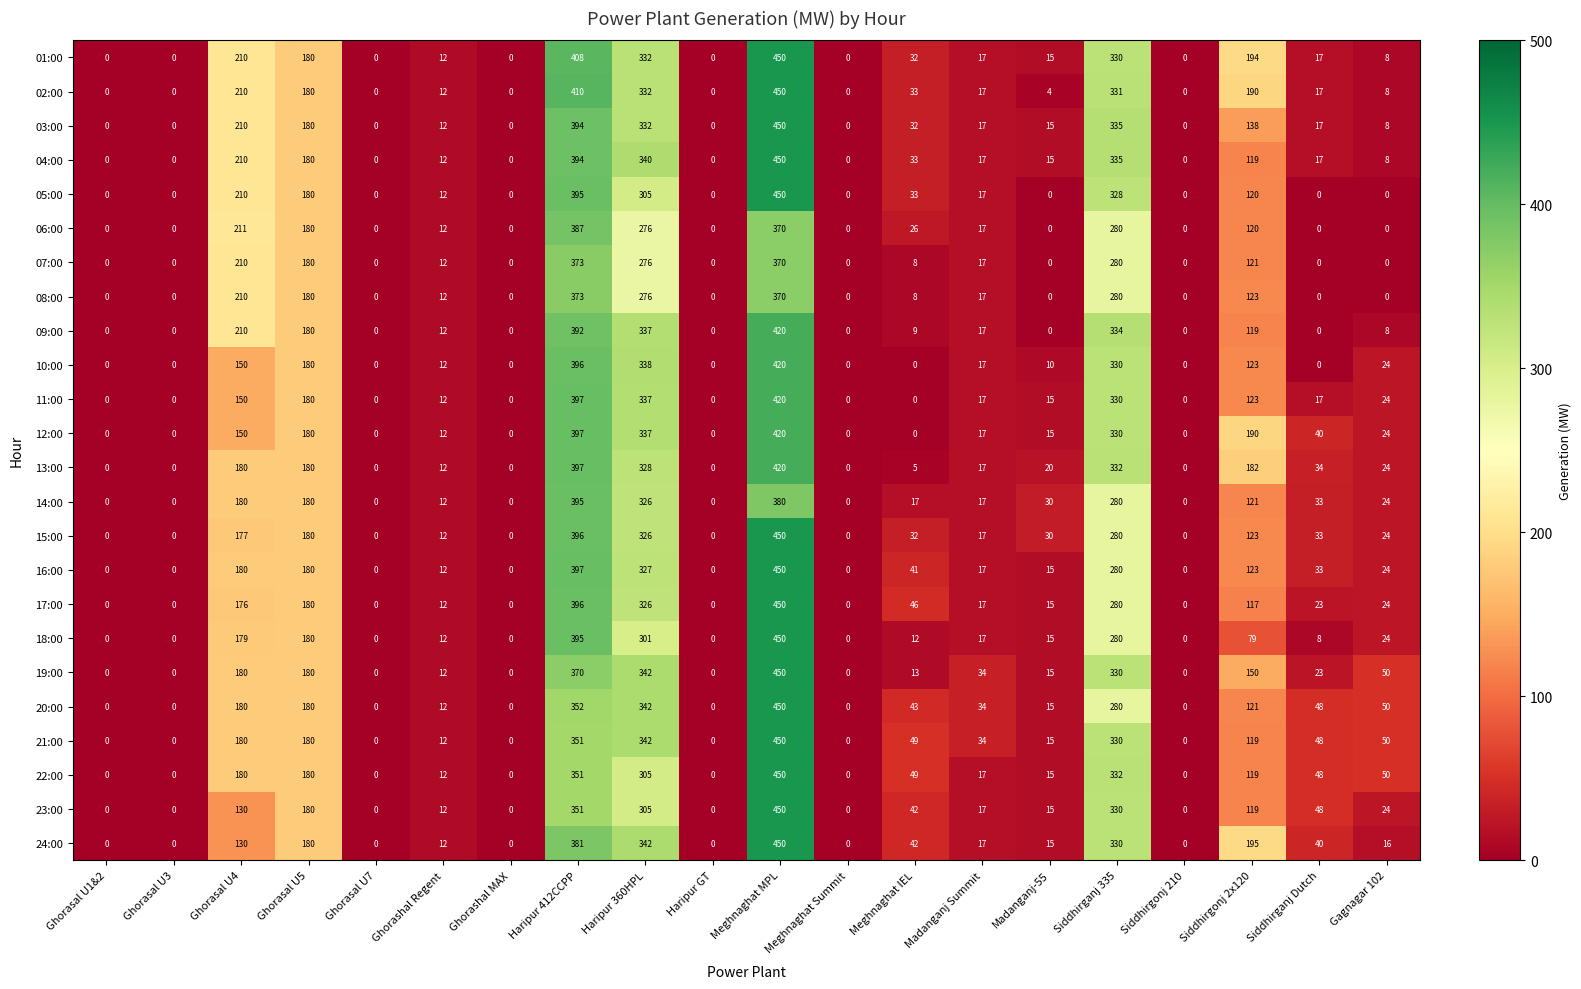

True or false: 17:00 has a value of 403 at Siddhirganj 335.

False